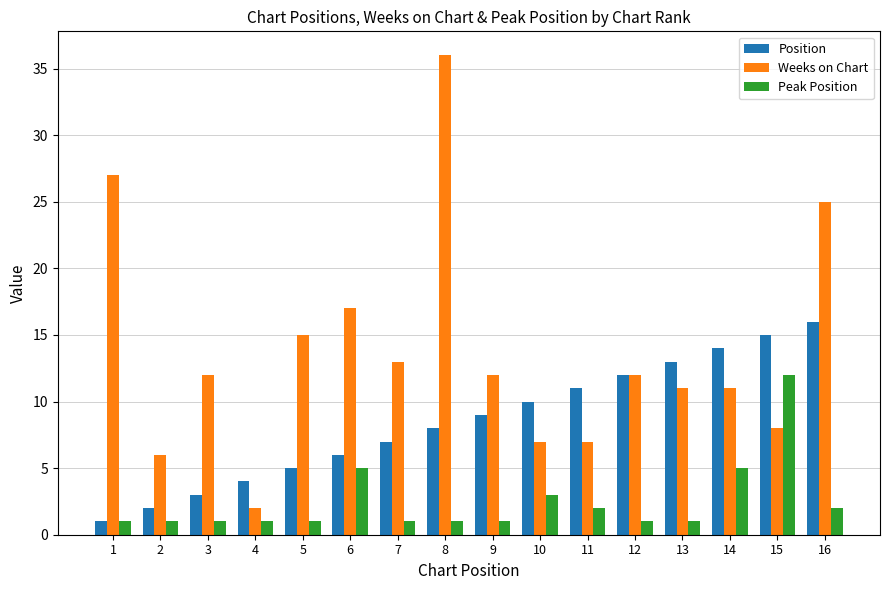

Where is Weeks on Chart nearest to the value 19?

6